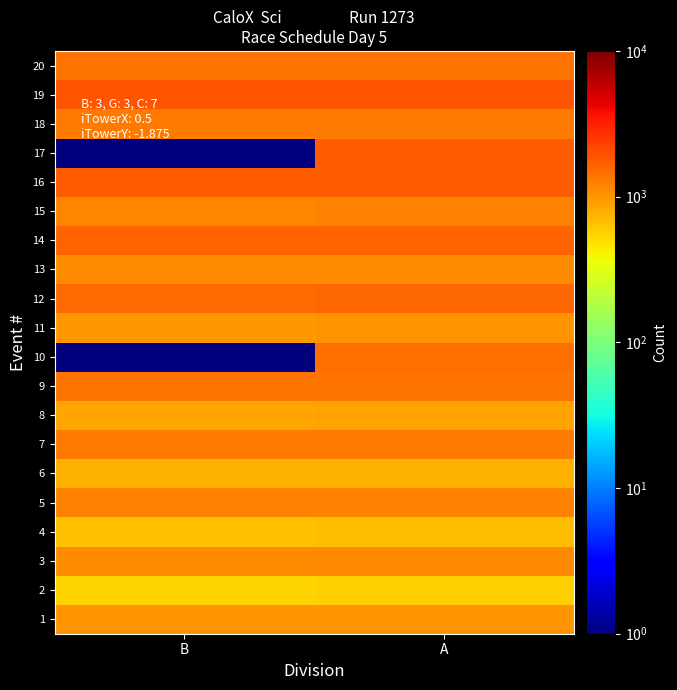

Which label corresponds to the largest value in the chart?

A